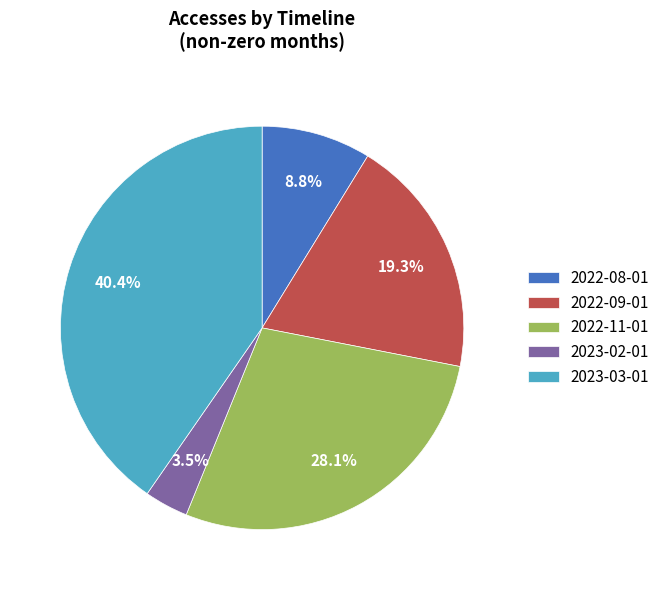

To the nearest percent, what percentage of the pie is 2022-11-01?

28%